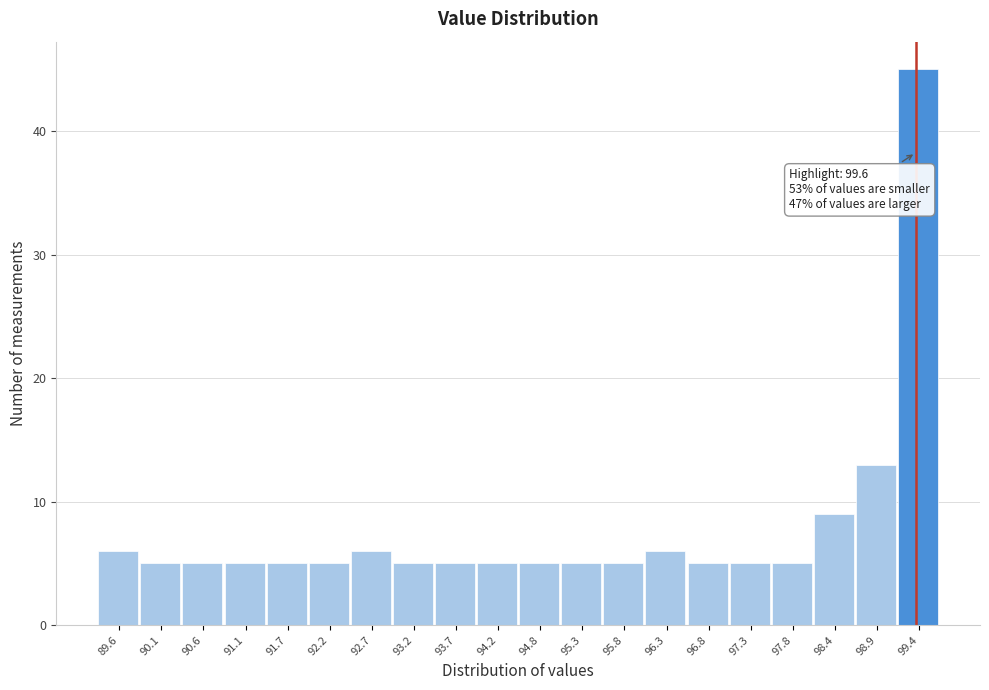

Reading right to left, list all the values displayed in this chart.

99.4=45	98.9=13	98.4=9	97.8=5	97.3=5	96.8=5	96.3=6	95.8=5	95.3=5	94.8=5	94.2=5	93.7=5	93.2=5	92.7=6	92.2=5	91.7=5	91.1=5	90.6=5	90.1=5	89.6=6